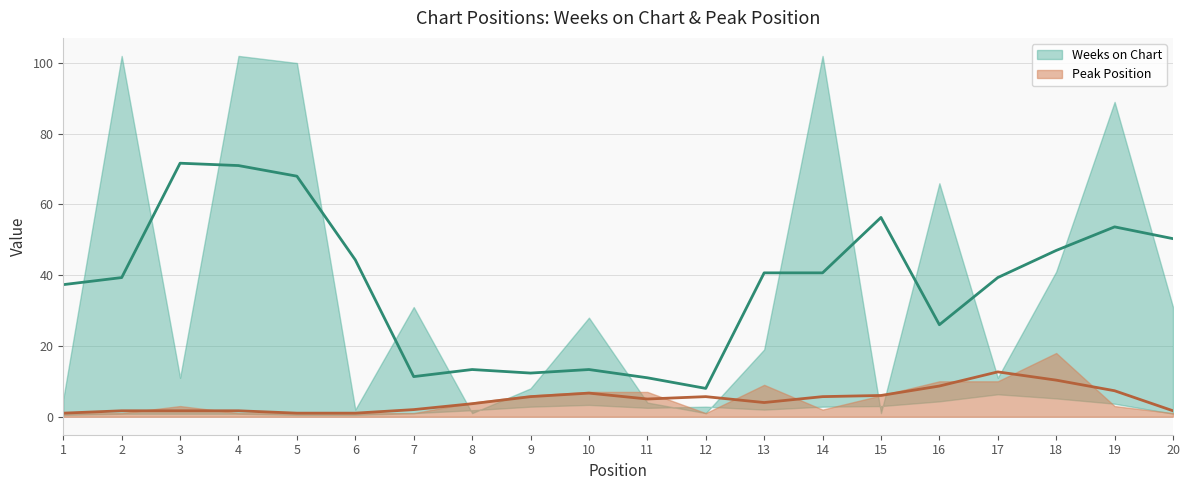

At which category does Peak Position reach its first local peak?

3